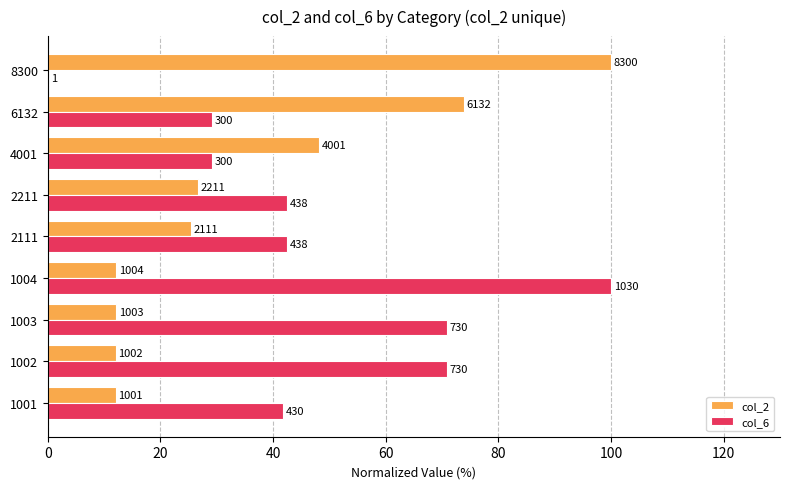

What position from the right is 40?

7